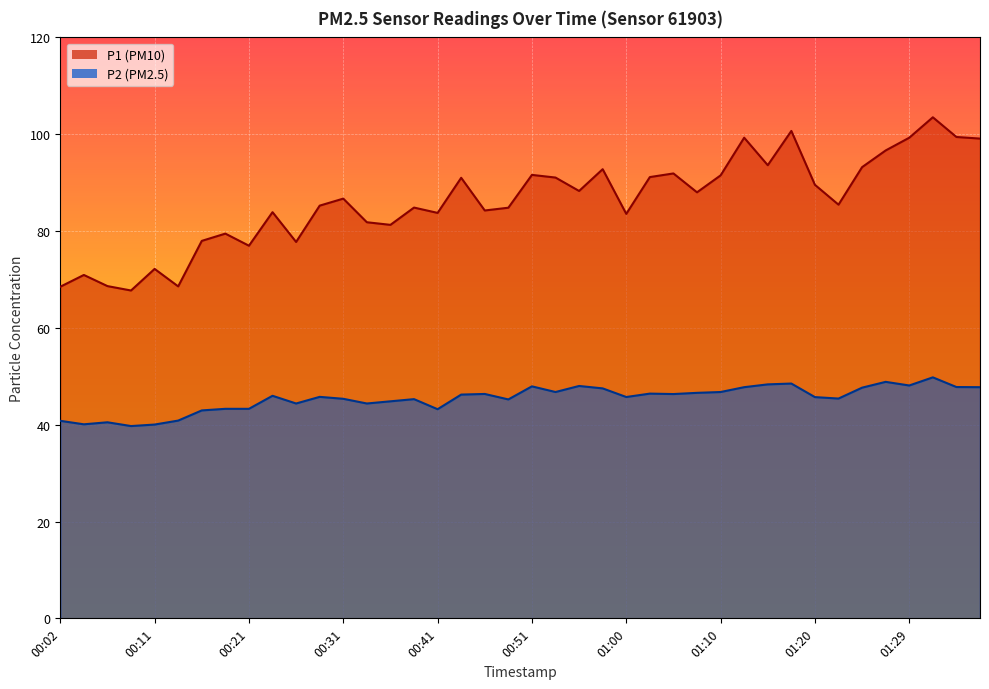

The P1 series shows 84.8 at 00:38. True or false?

True